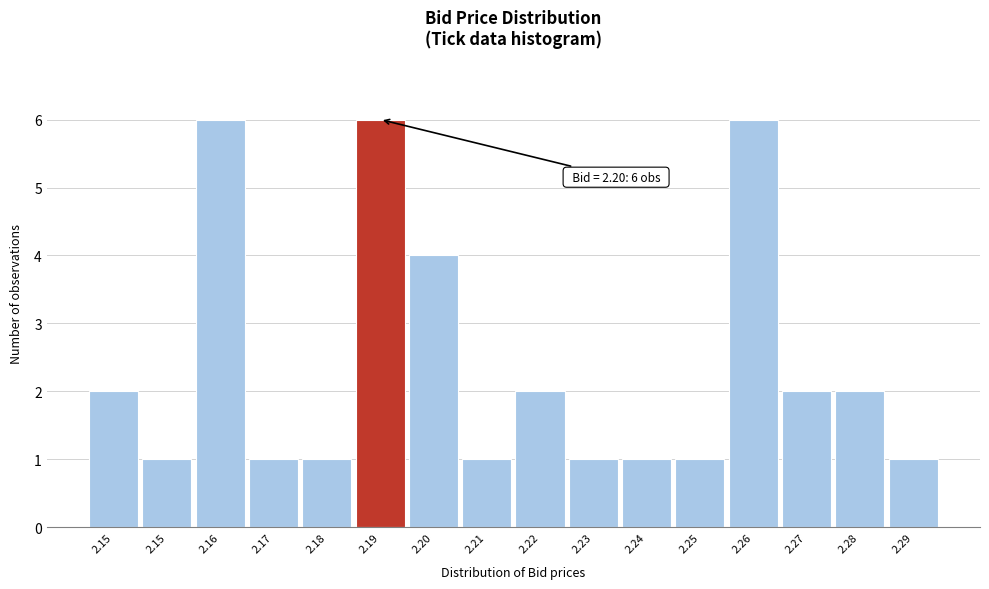

Are the bars horizontal?

No